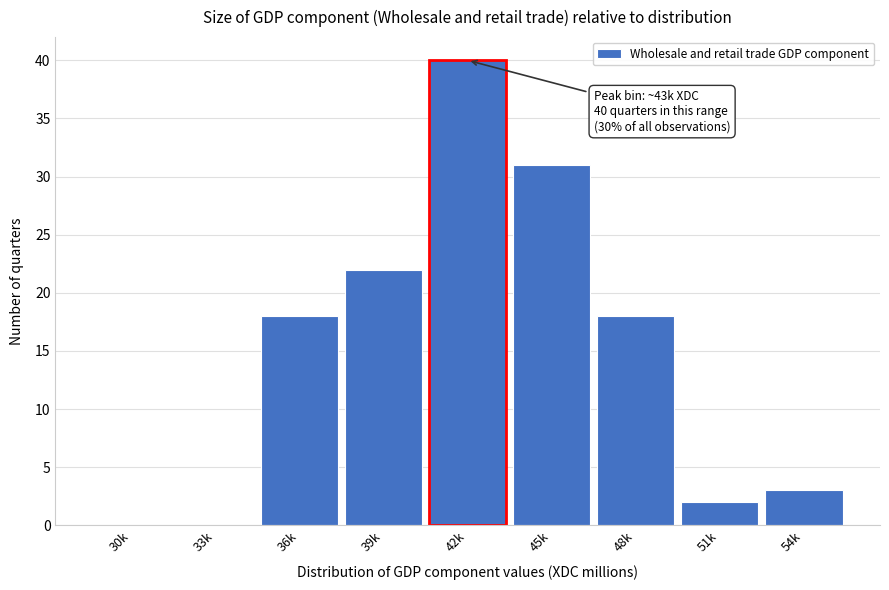

Reading left to right, list all the values displayed in this chart.

30k=0	33k=0	36k=18	39k=22	42k=40	45k=31	48k=18	51k=2	54k=3